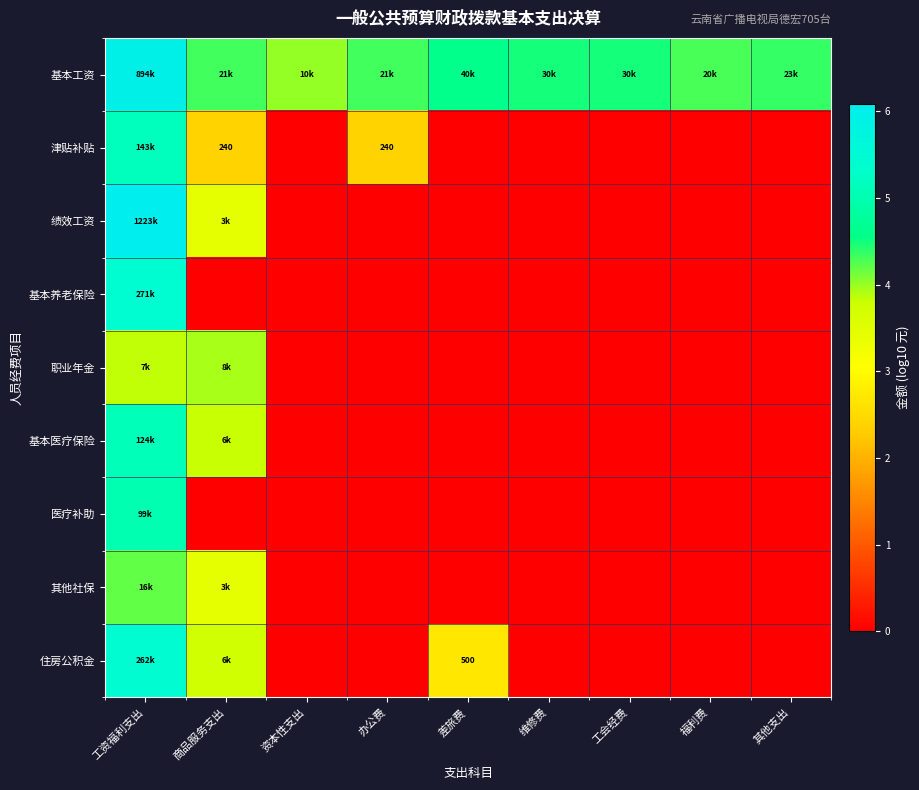

How many data points does each series have?

9